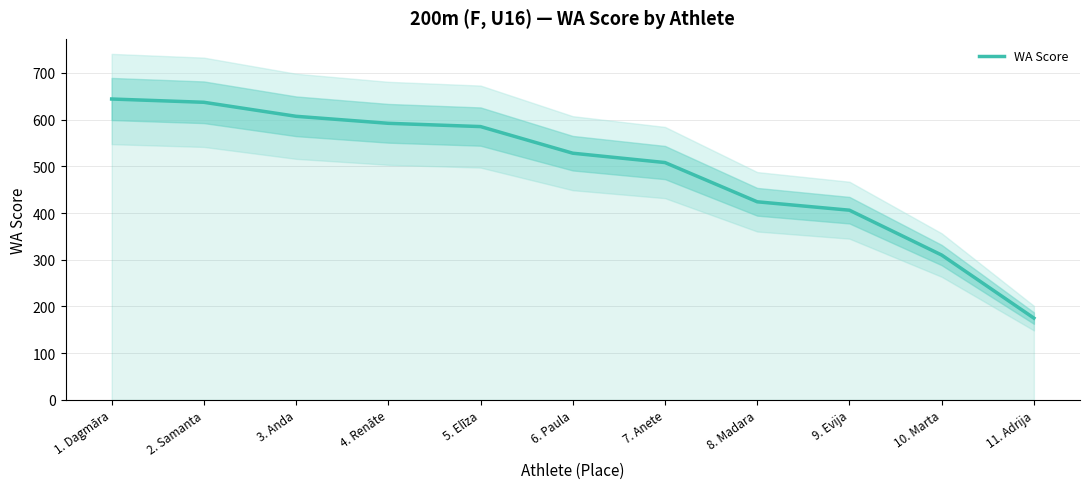

What is the sum of all values?

5416